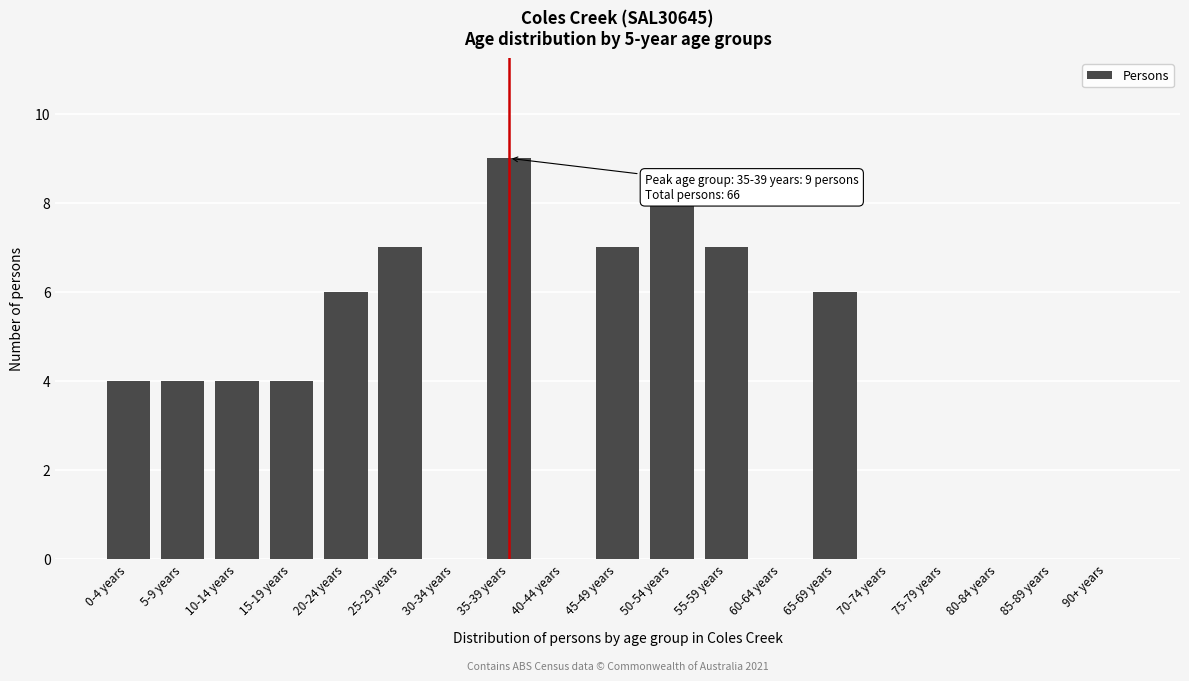

Reading left to right, transcribe all the data shown in this chart.

0-4 years=4	5-9 years=4	10-14 years=4	15-19 years=4	20-24 years=6	25-29 years=7	30-34 years=0	35-39 years=9	40-44 years=0	45-49 years=7	50-54 years=8	55-59 years=7	60-64 years=0	65-69 years=6	70-74 years=0	75-79 years=0	80-84 years=0	85-89 years=0	90+ years=0